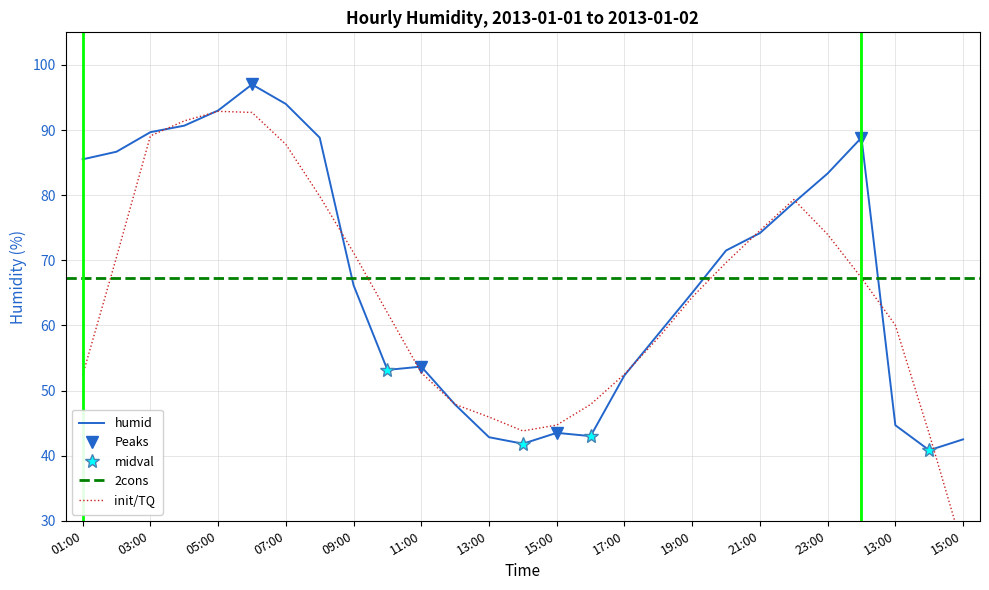

Is it true that the value at 02:00 is 86.7?

True